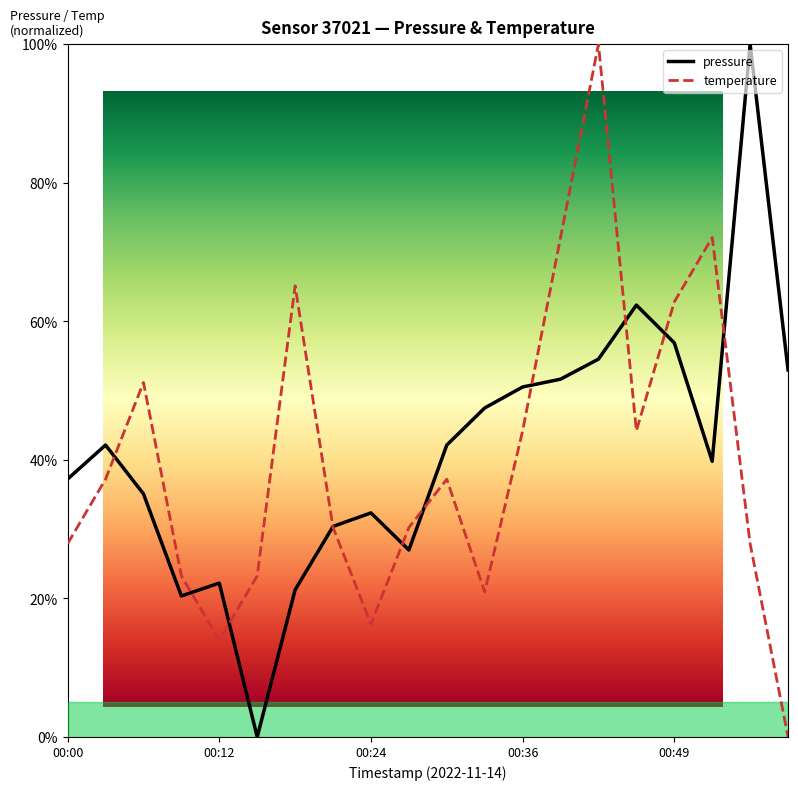

What is the difference between the second highest and minimum values in the temperature series?

0.7